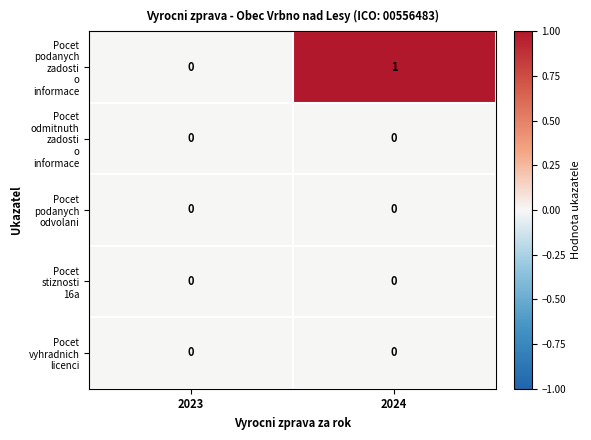

What is the difference between the highest and lowest values at 2024?

1